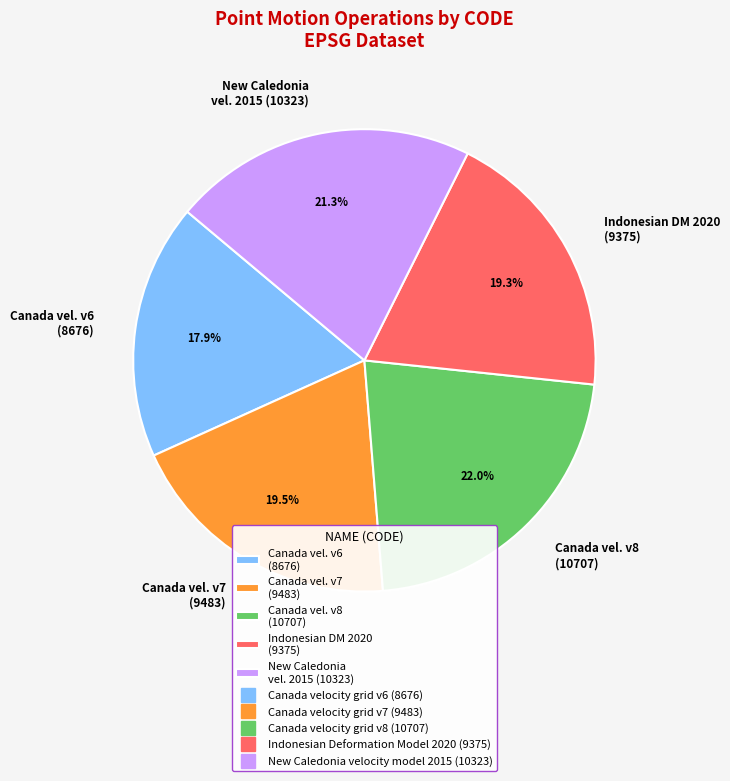

Does any single category account for the majority?

No